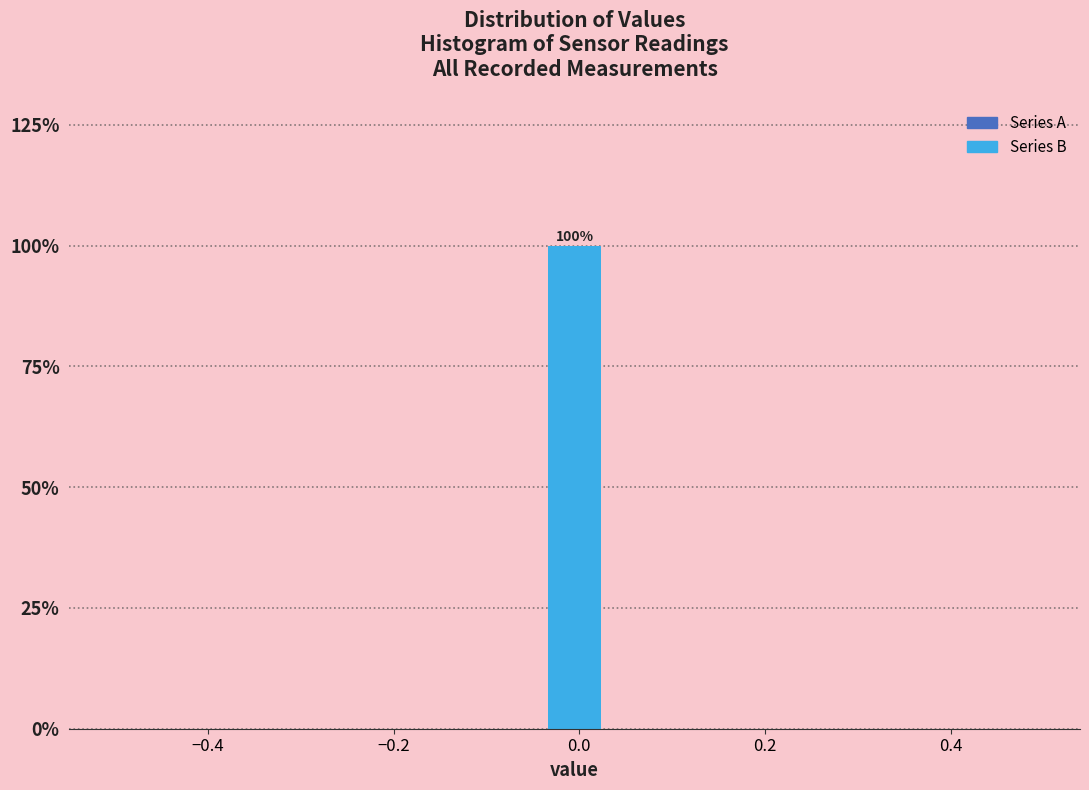

Read against the x-axis, roughly where is the centre of the tallest bar?

0.00